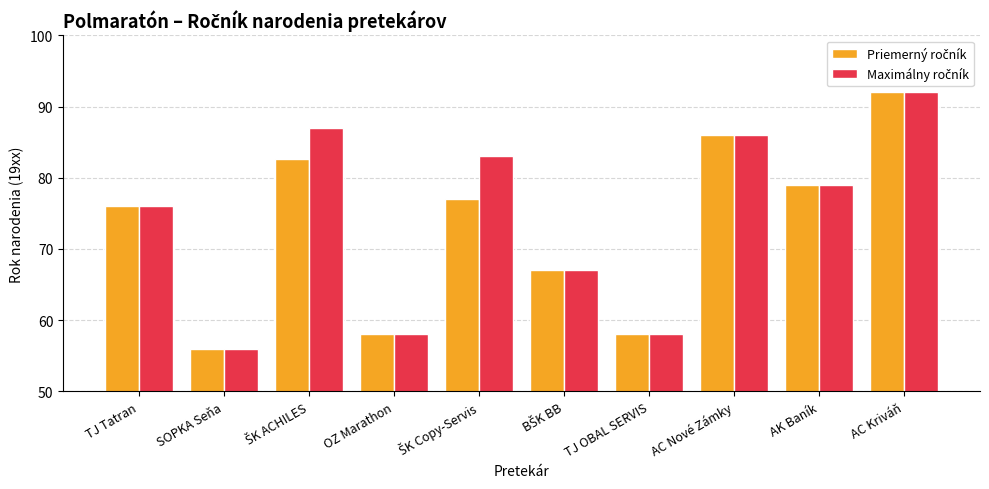

At which category does the chart reach its minimum across all series?

SOPKA Seňa